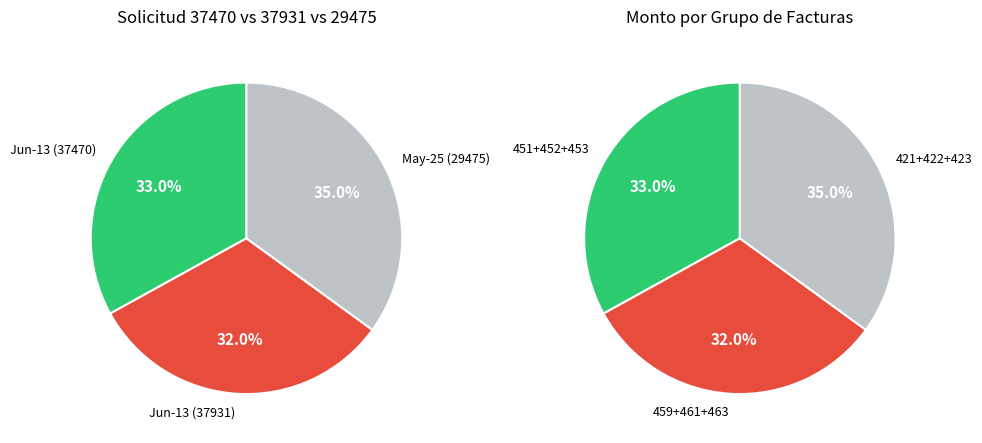

What percentage is NOT represented by 001-001-0000453?

98.0%